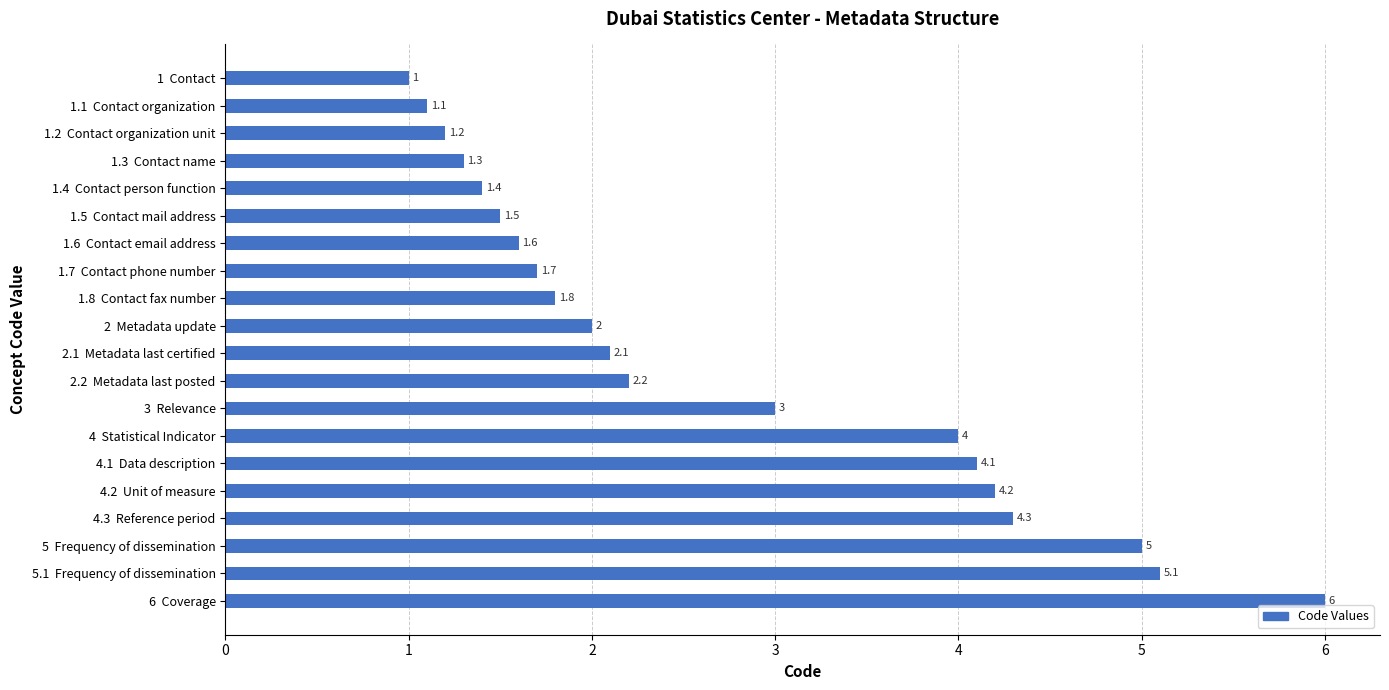

How many bars are there in total?

20